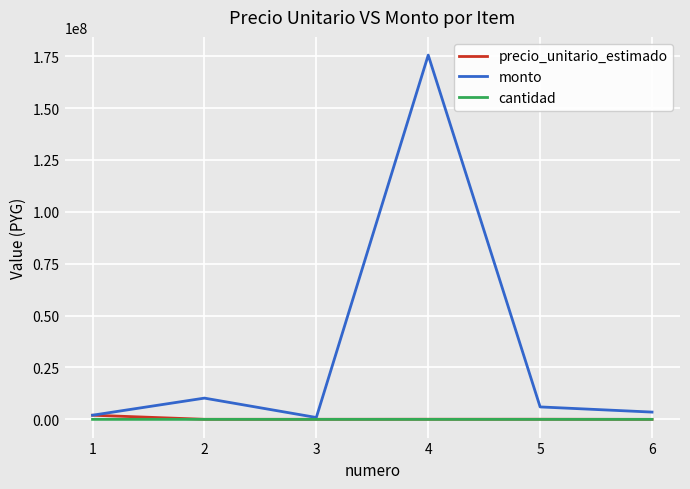

Which series has the largest range (max minus min)?

monto